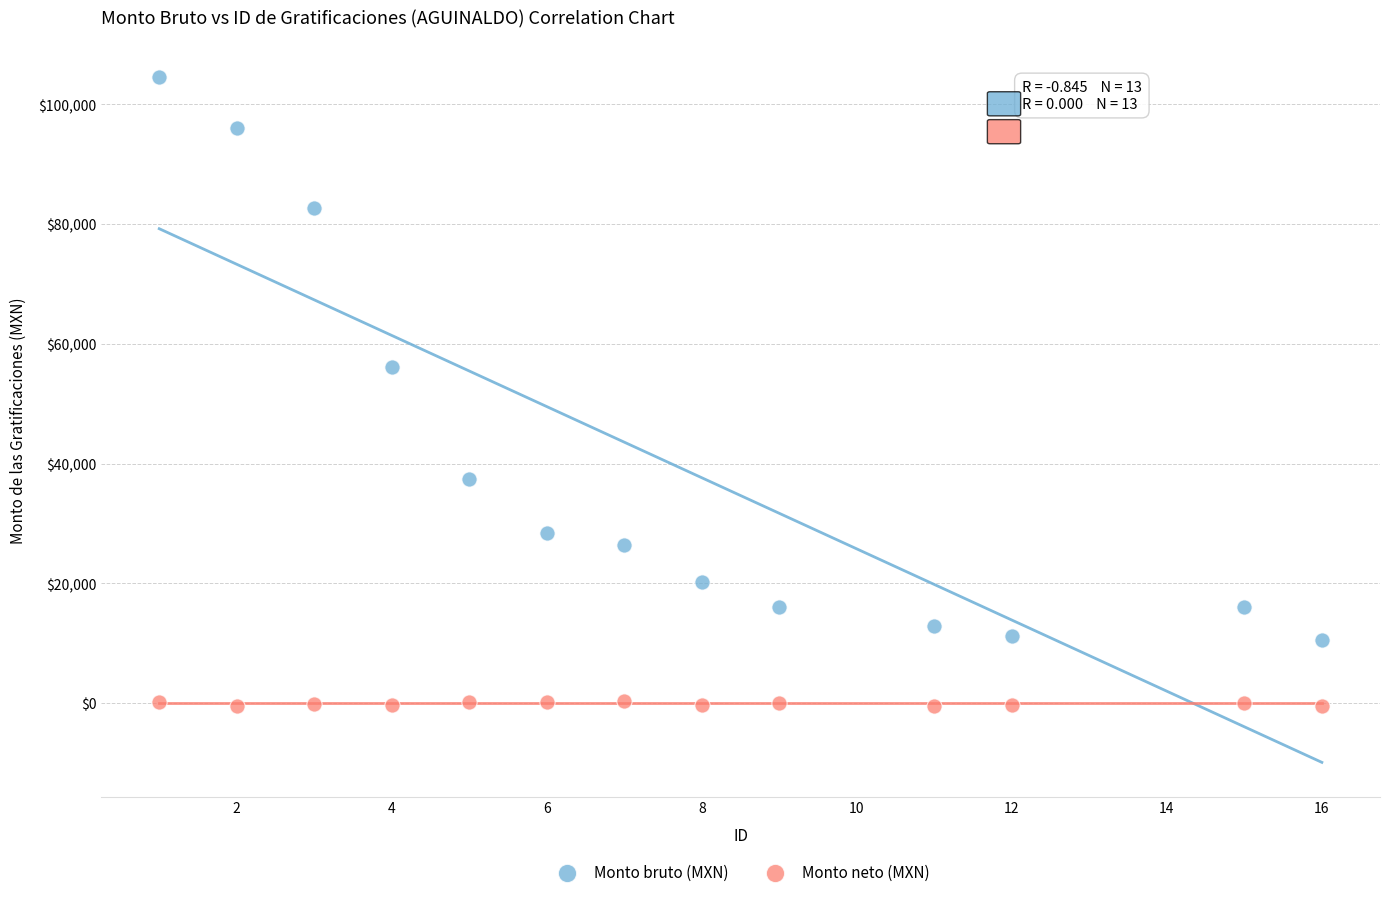

Across all series, what Y value is closest to 52040?

56202.0